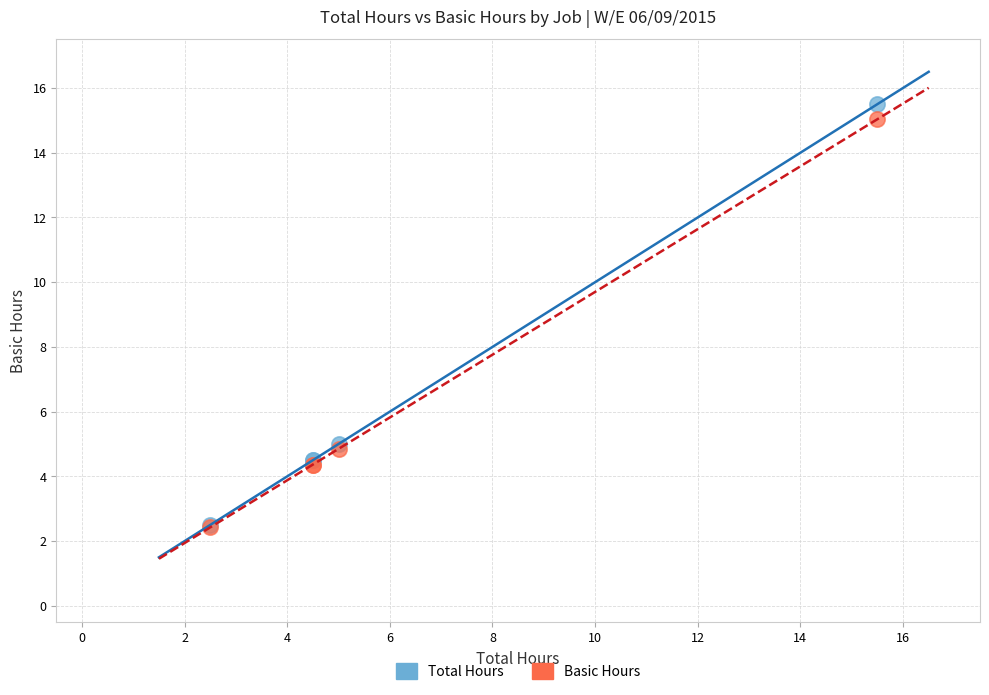

What are all the series names shown in the legend?

Total Hours, Basic Hours